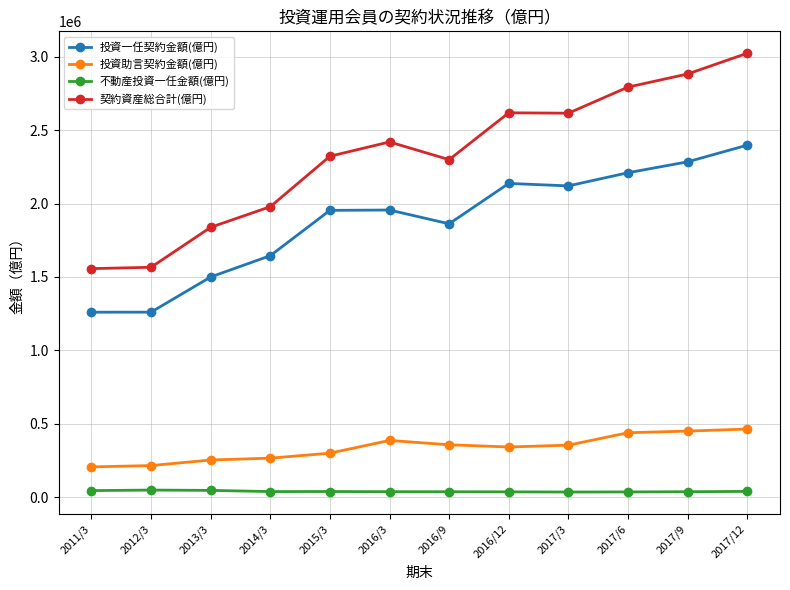

Rank the series by their maximum value, from highest to lowest.

契約資産総合計(億円), 投資一任契約金額(億円), 投資助言契約金額(億円), 不動産投資一任金額(億円)